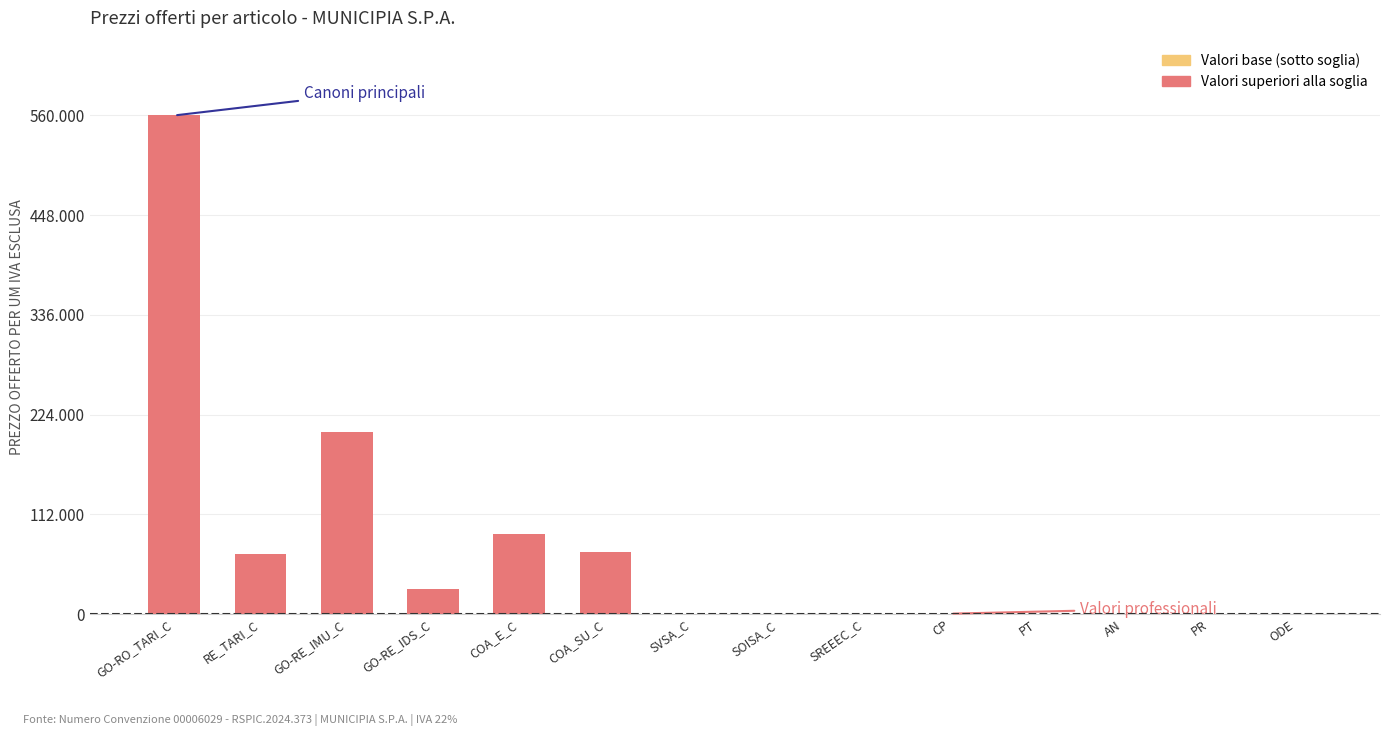

Are the bars horizontal?

No